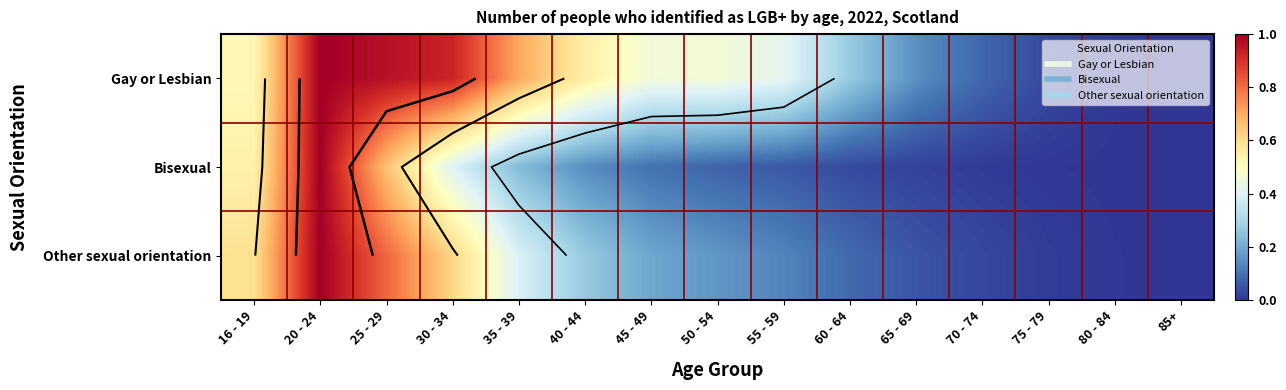

Count the number of data series in this chart.

3